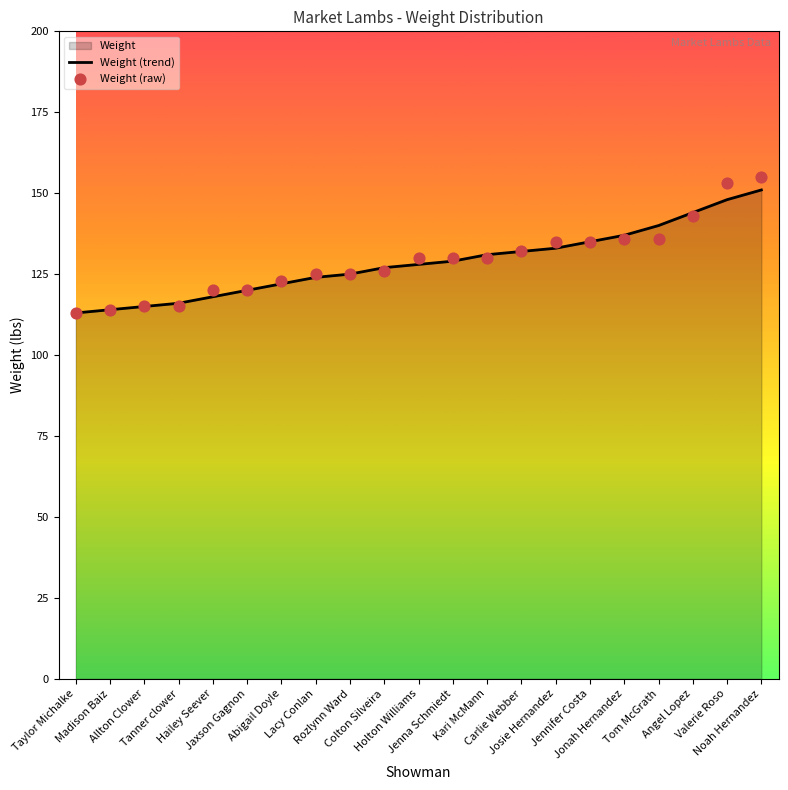

Which series reaches the minimum Y coordinate?

Weight (trend)